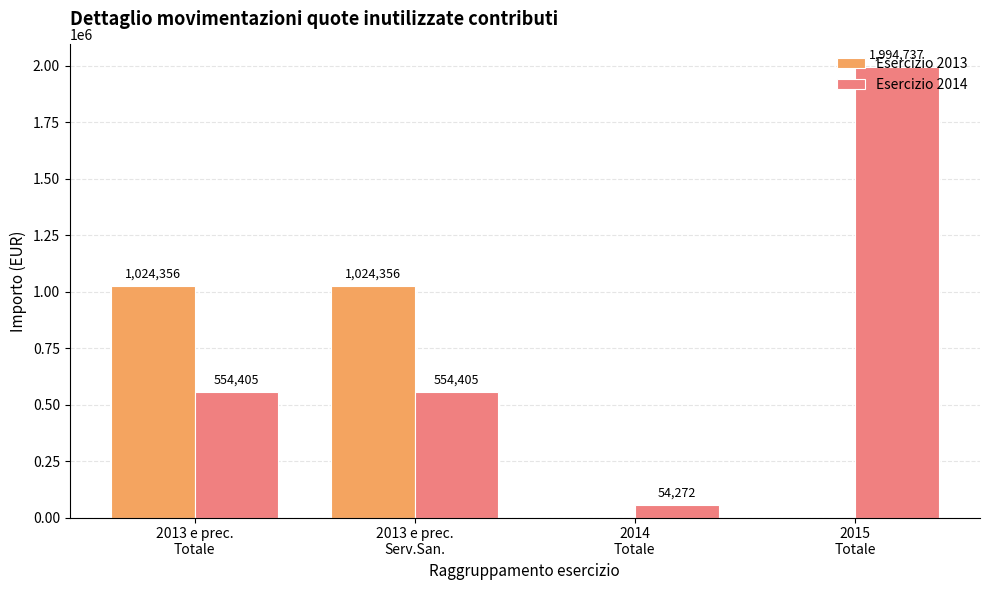

How many Esercizio 2014 values are between 554405 and 1994737?

3